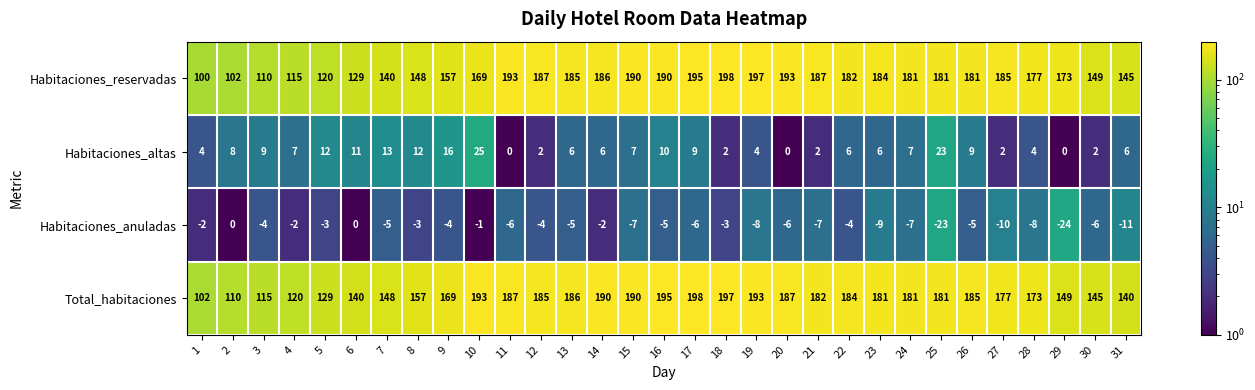

Which series has the largest total across all categories?

Total_habitaciones